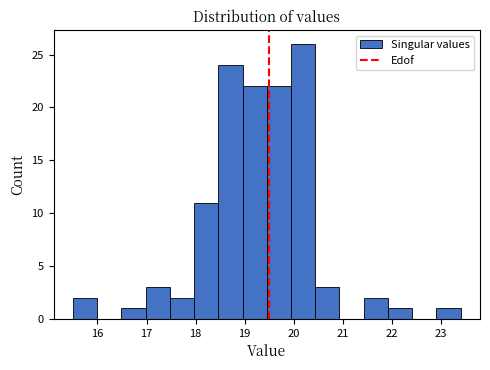

Reading left to right, transcribe this chart: for each bar, give the range it covers on the x-axis and its height. Neither the bar edges nor the heights are printed on the chart, so give them approximately, as read against the axes.

15.5 to 16.0: 2
16.0 to 16.5: 0
16.5 to 17.0: 1
17.0 to 17.5: 3
17.5 to 18.0: 2
18.0 to 18.5: 11
18.5 to 19.0: 24
19.0 to 19.5: 22
19.5 to 19.9: 22
19.9 to 20.4: 26
20.4 to 20.9: 3
20.9 to 21.4: 0
21.4 to 21.9: 2
21.9 to 22.4: 1
22.4 to 22.9: 0
22.9 to 23.4: 1